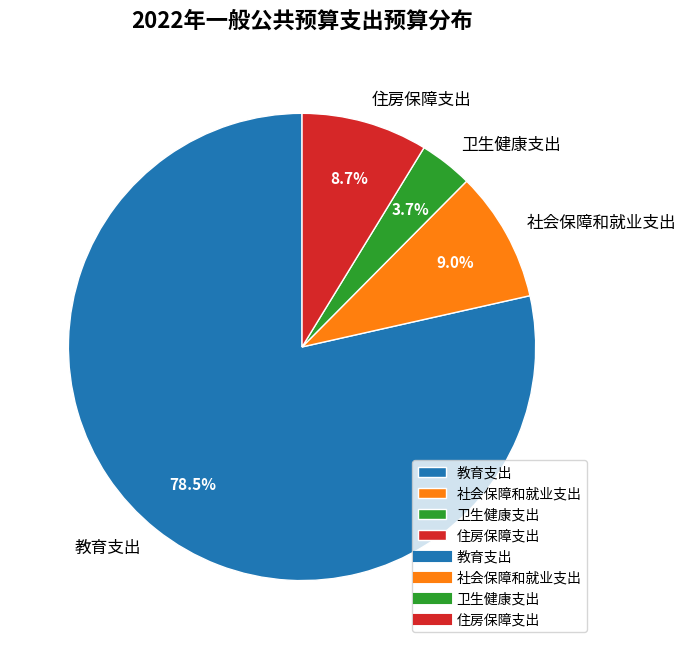

To the nearest percent, what is the difference between the largest and smallest slice percentages?

75%